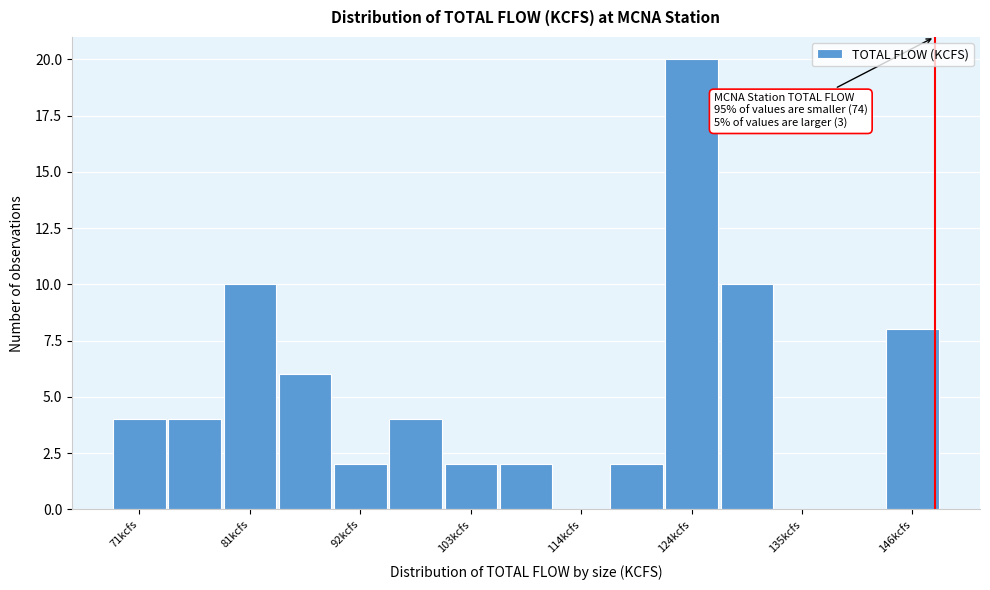

Read against the x-axis, roughly where is the centre of the tallest bar?

124